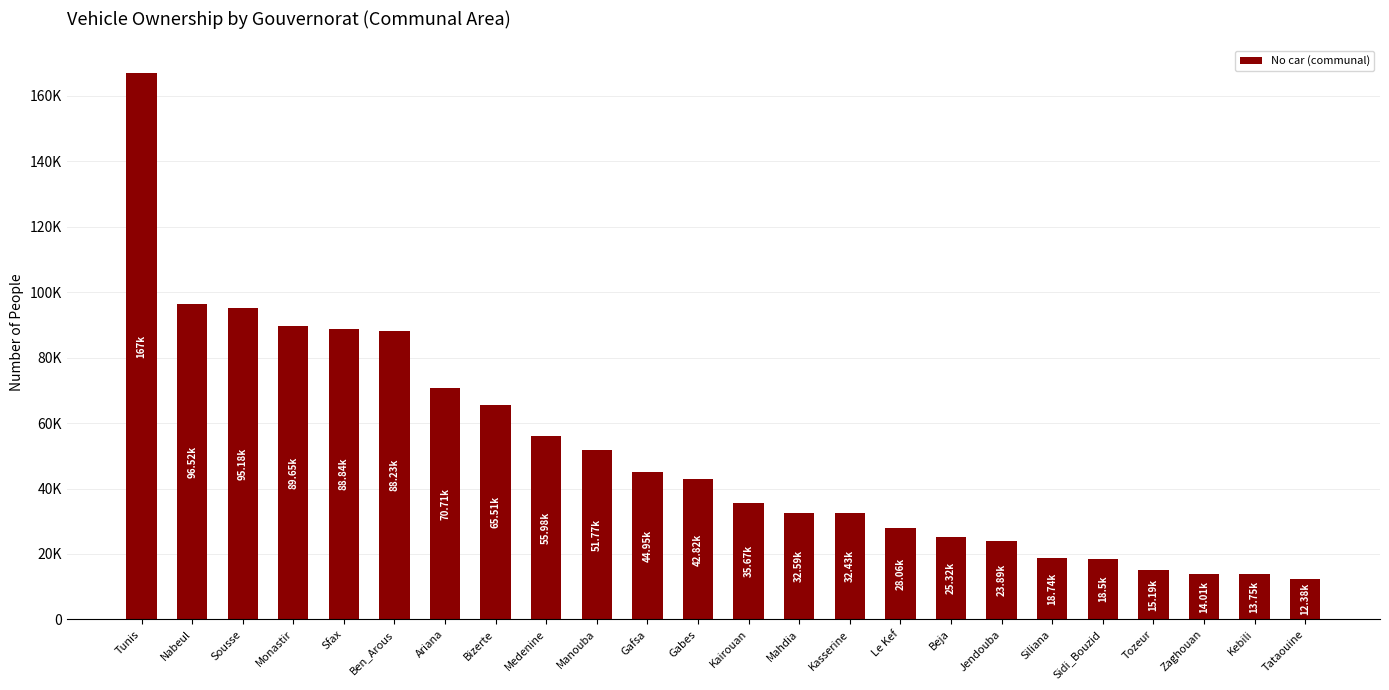

What position from the right is Gabes?

13